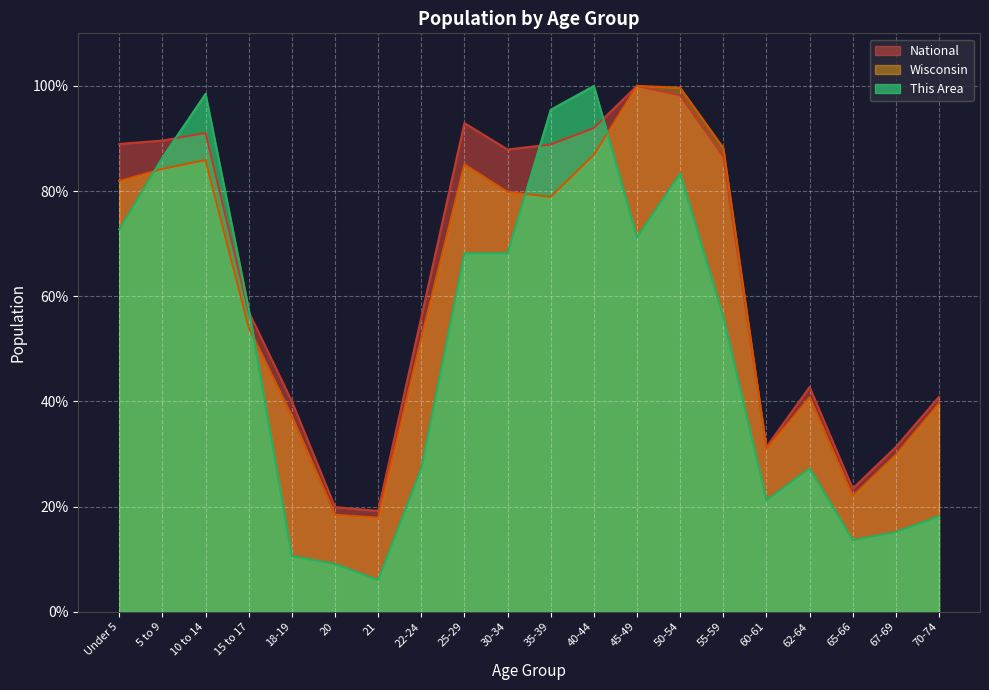

At which label is This Area closest to 53?

55-59